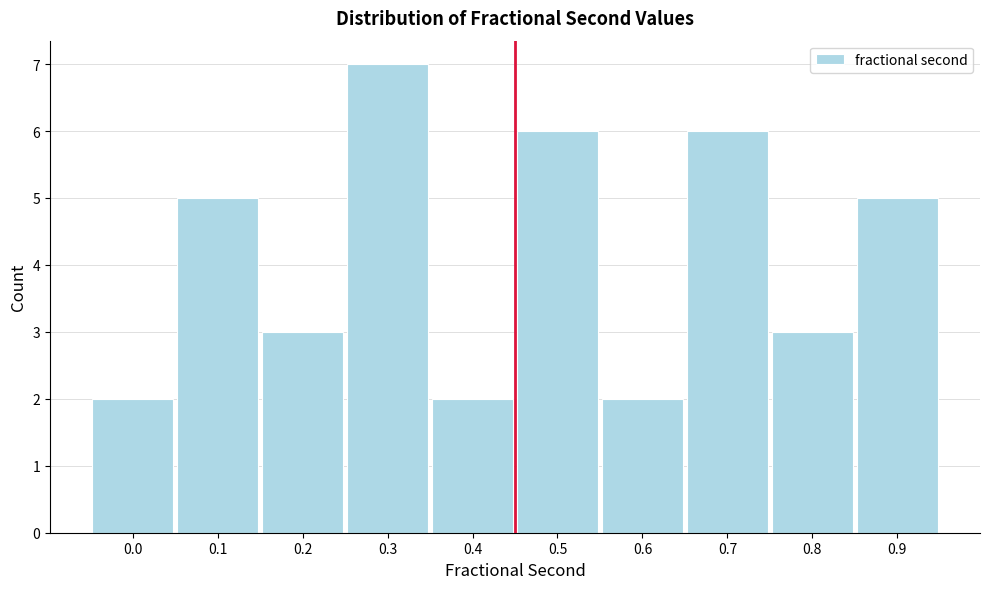

Reading left to right, what are all the values shown in this chart?

2	5	3	7	2	6	2	6	3	5